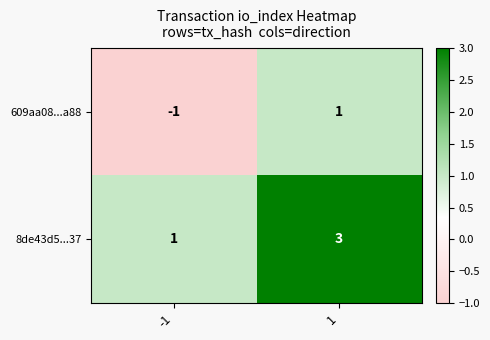

What is the sum of the 8de43d5...37 values at 1 and -1?

4